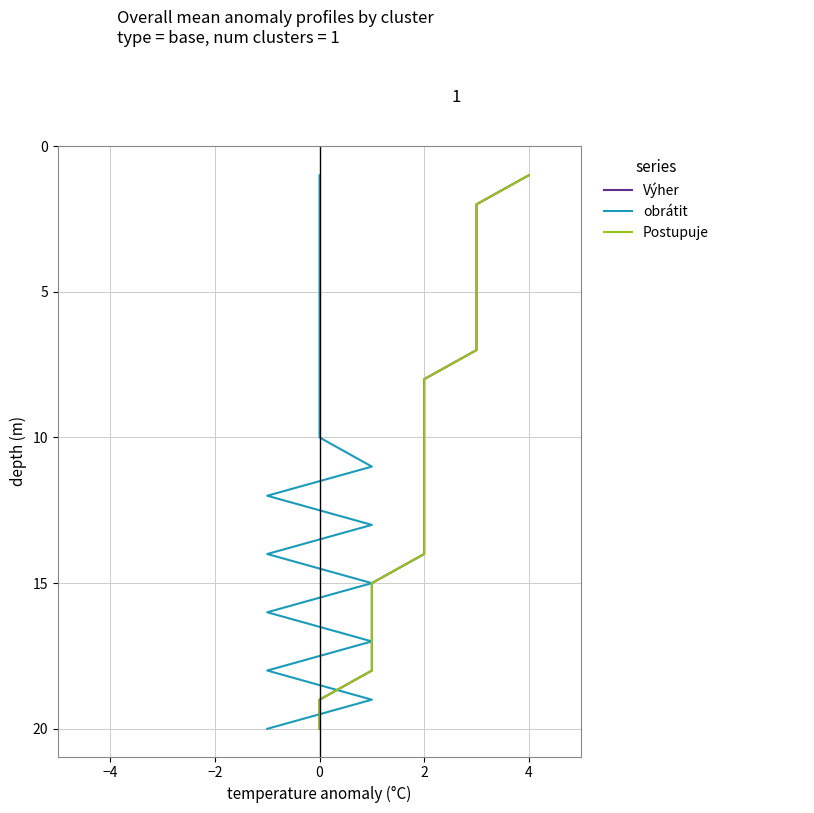

True or false: Postupuje has more than 1 interior local peaks.

False